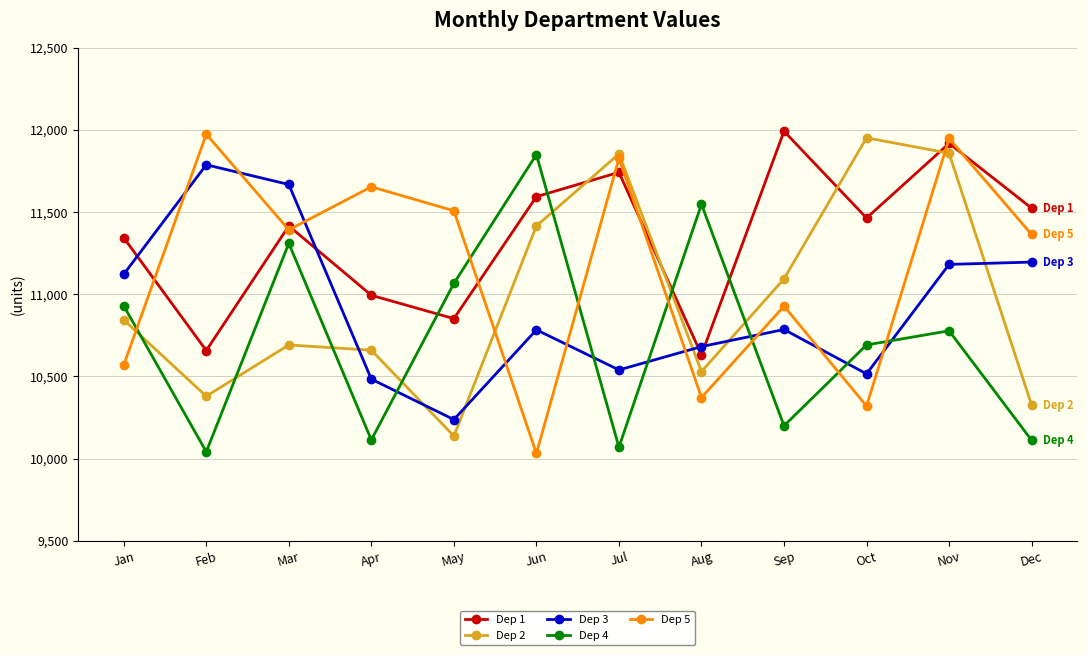

Where does the Dep 4 series first go above 10778?

Jan